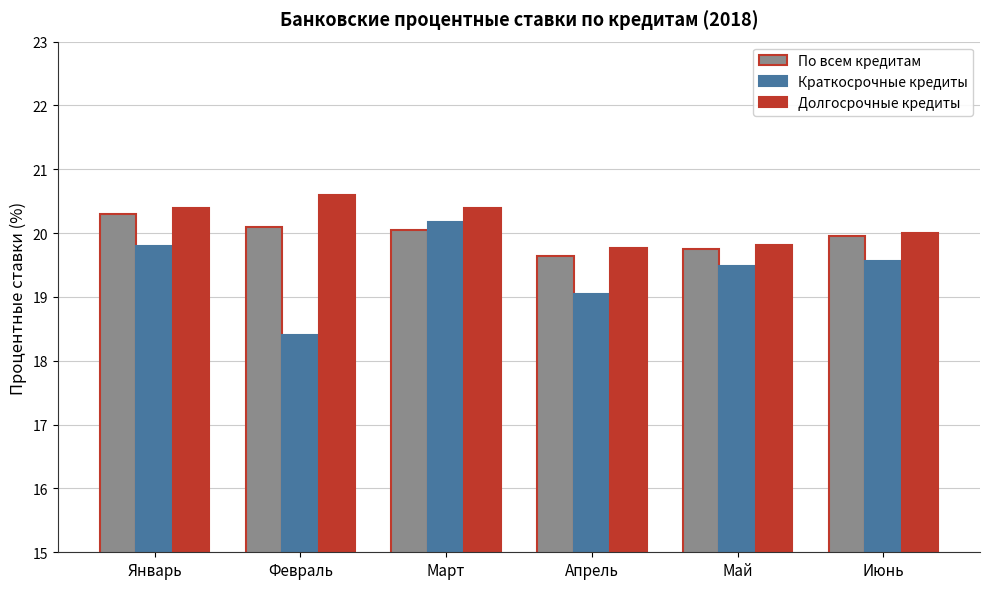

What position from the right is Май?

2